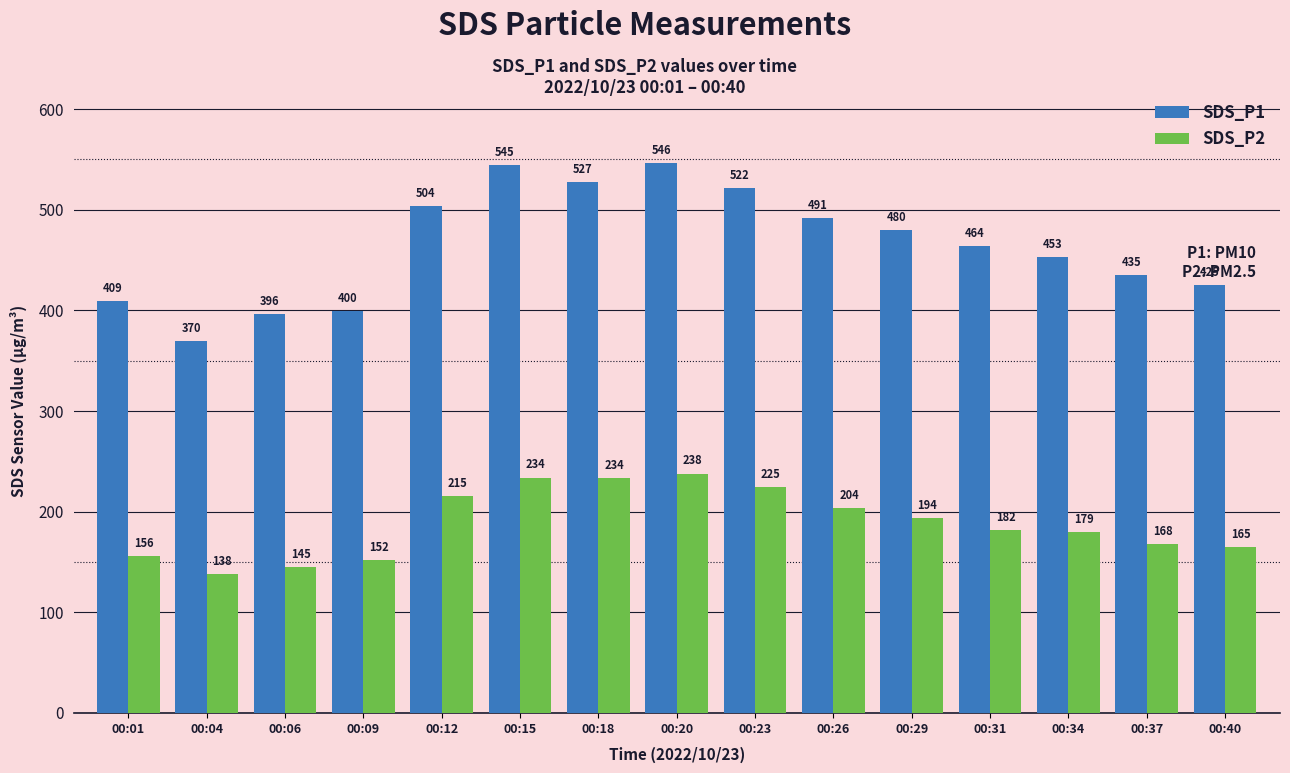

Which series has the largest total across all categories?

SDS_P1